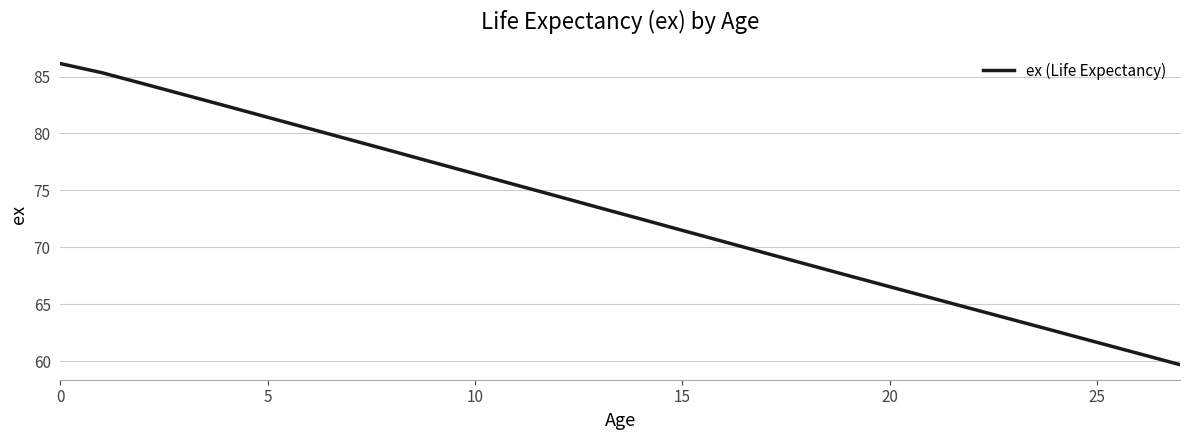

What is the difference between the maximum and minimum values?

26.5